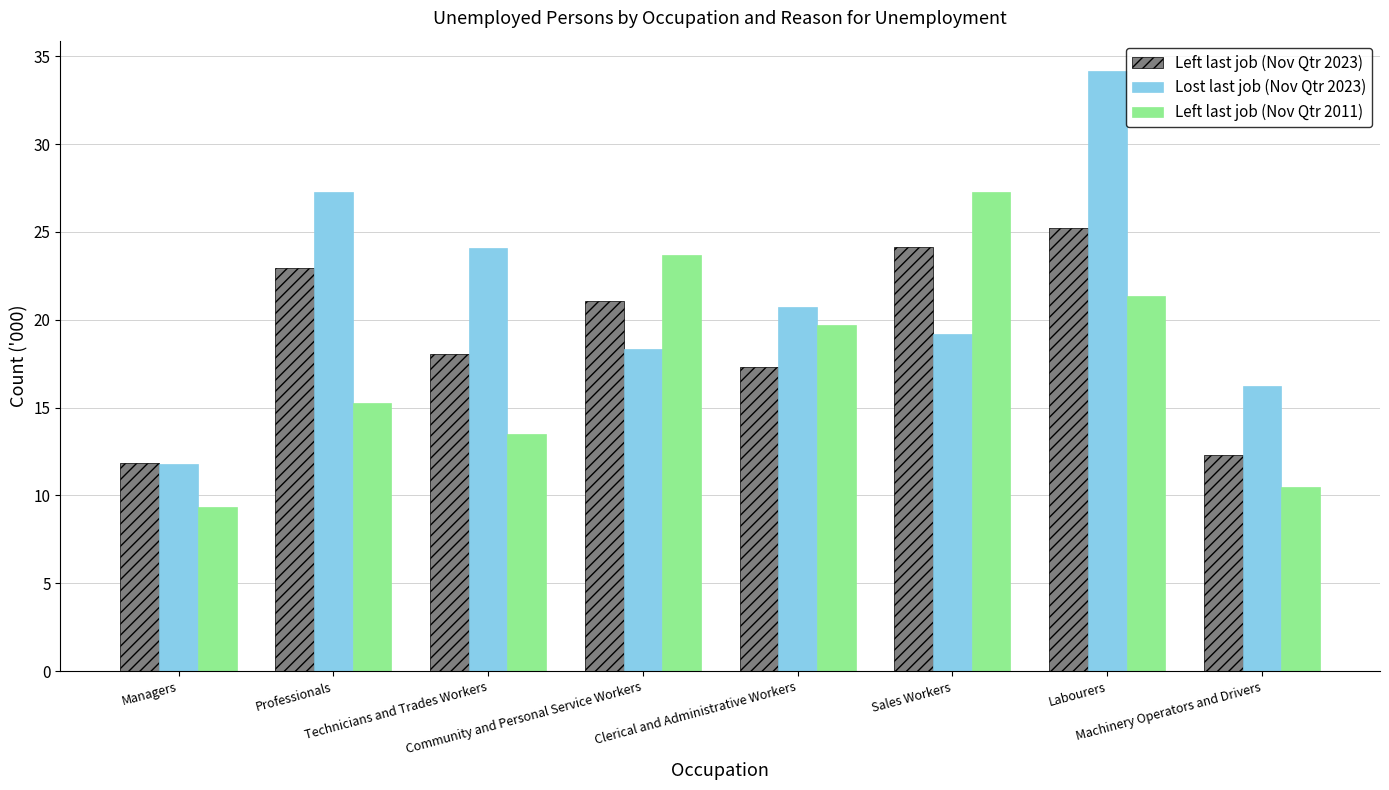

Rank the categories by Left last job (Nov Qtr 2023) value from lowest to highest.

Managers, Machinery Operators and Drivers, Clerical and Administrative Workers, Technicians and Trades Workers, Community and Personal Service Workers, Professionals, Sales Workers, Labourers